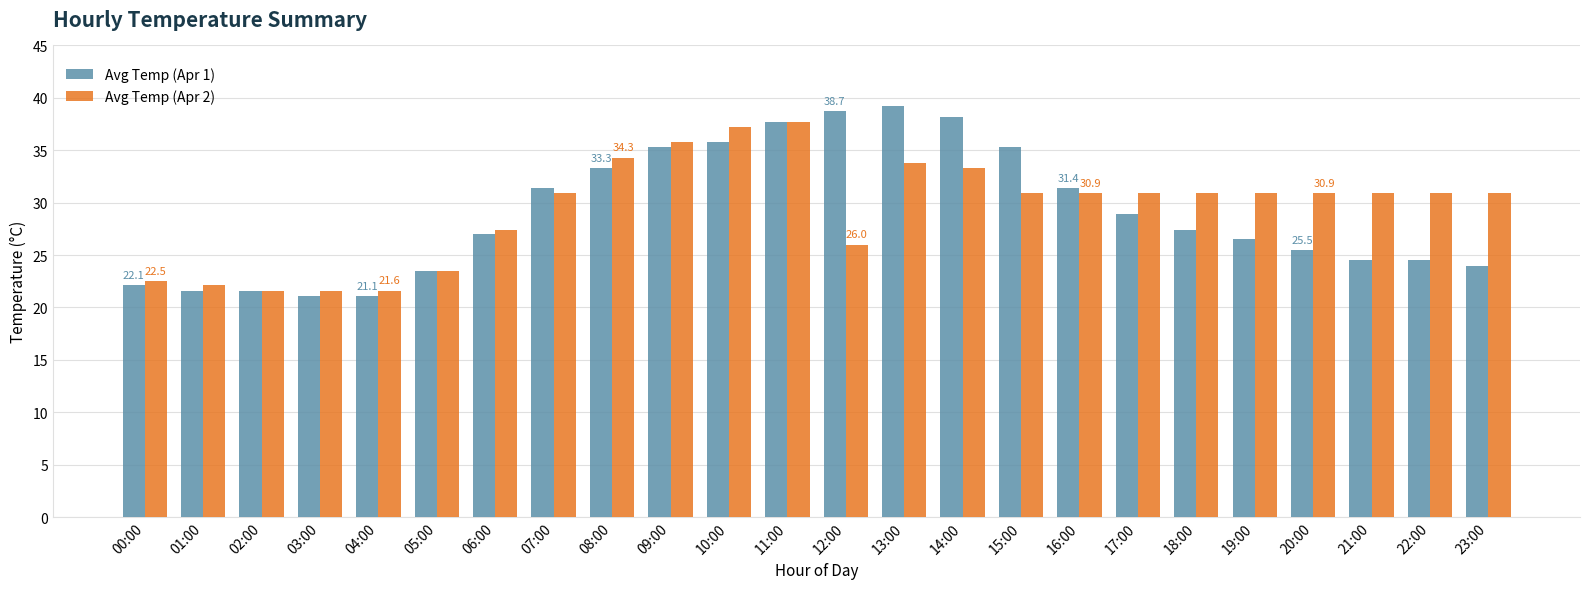

Rank the series by their average value, from lowest to highest.

Avg Temp (Apr 1), Avg Temp (Apr 2)